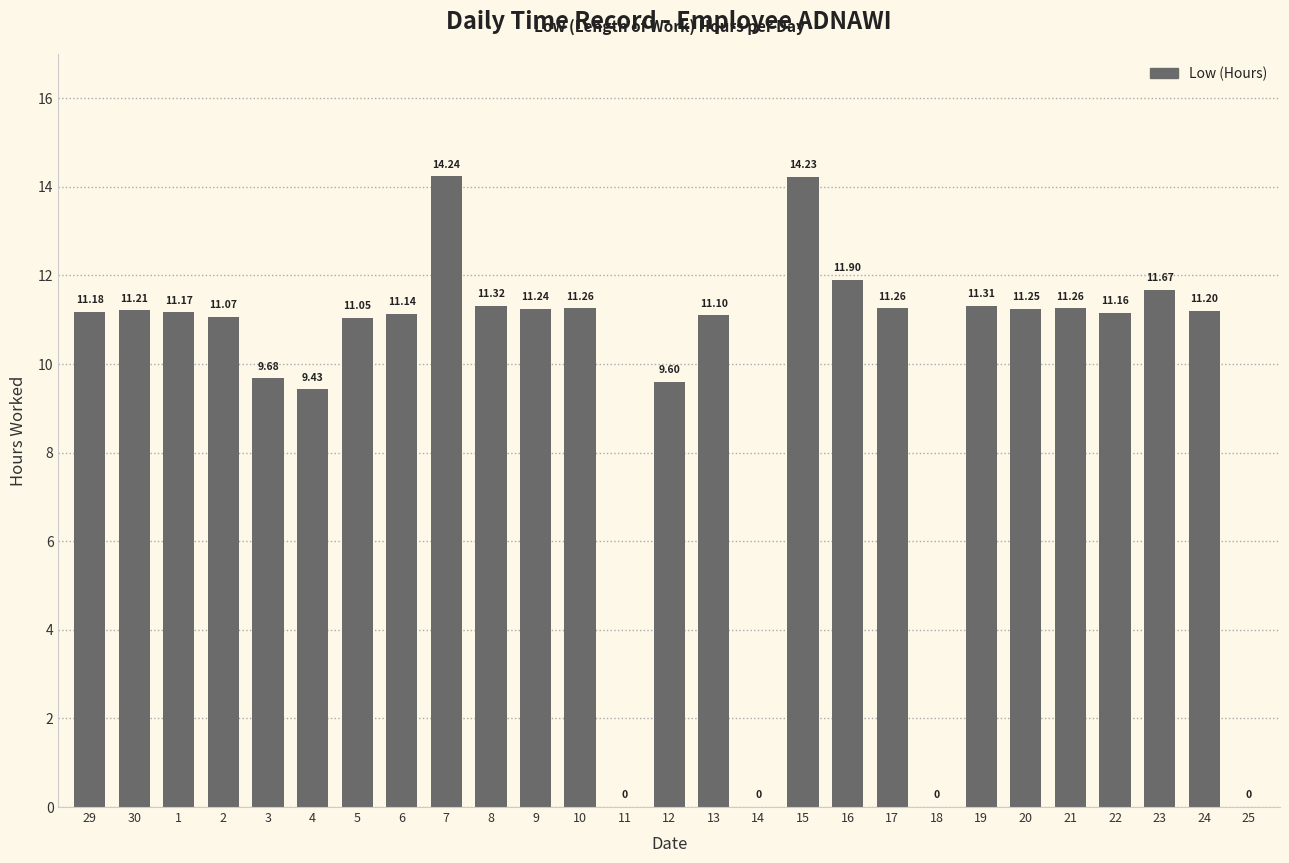

Approximately how many times larger is the value at 2 compared to 17?

1.0